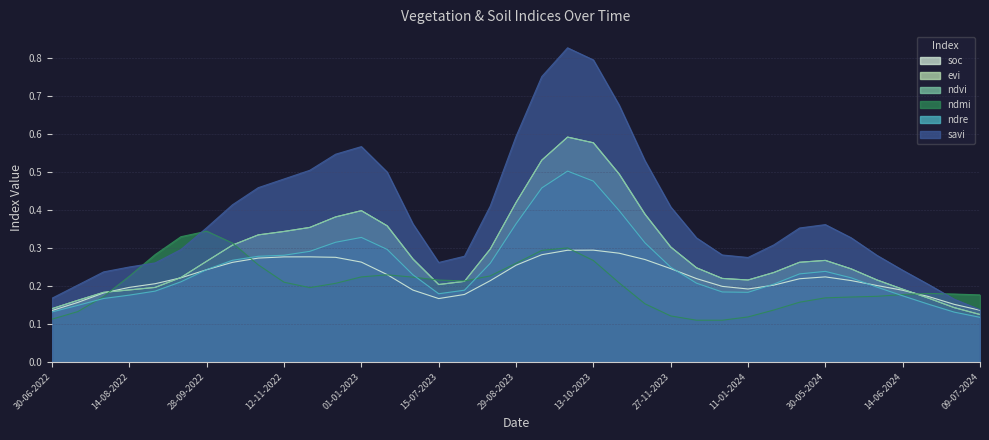

True or false: ndmi and evi cross at least once.

True